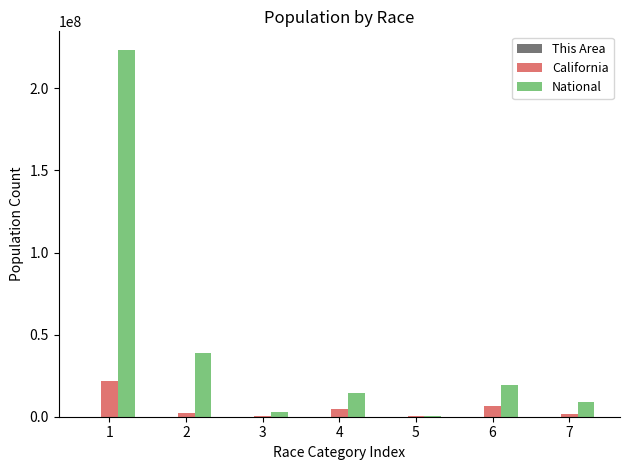

How many groups of bars are there?

7